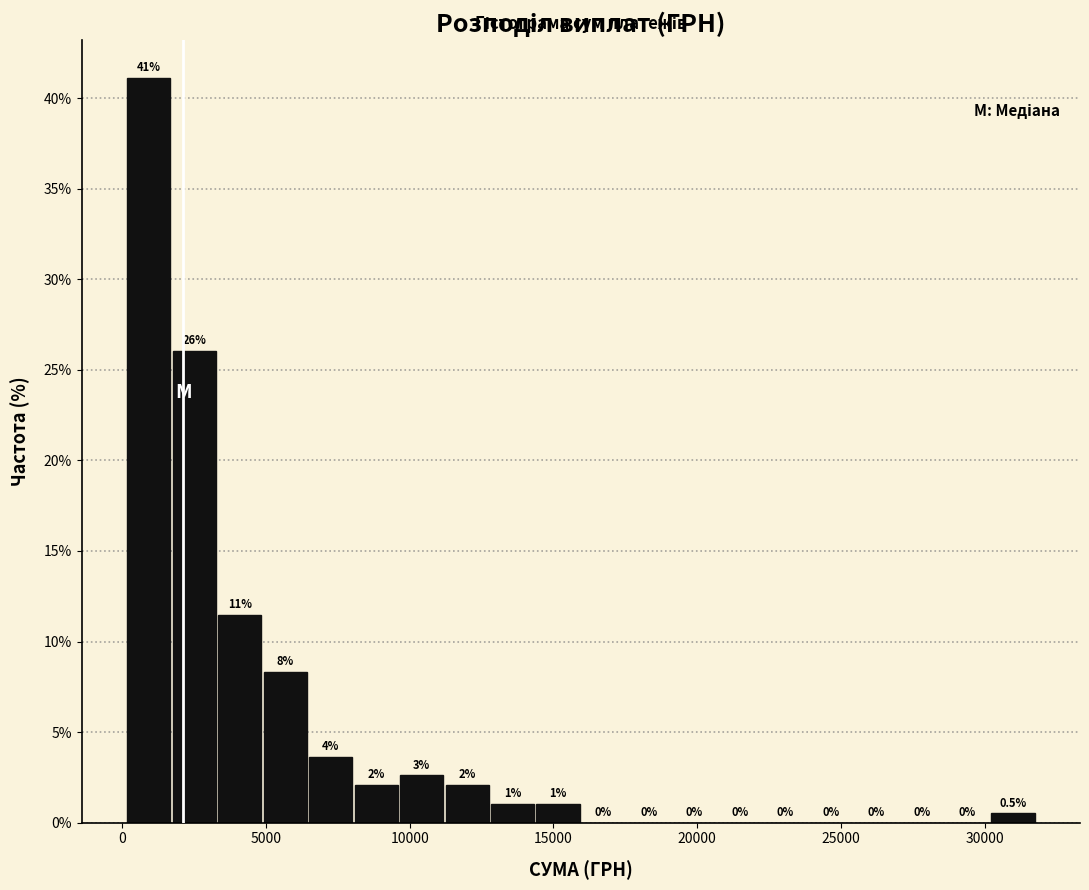

Around what value on the x-axis is the tallest bar? Give the approximate position of its centre, as read against the axis.

1000